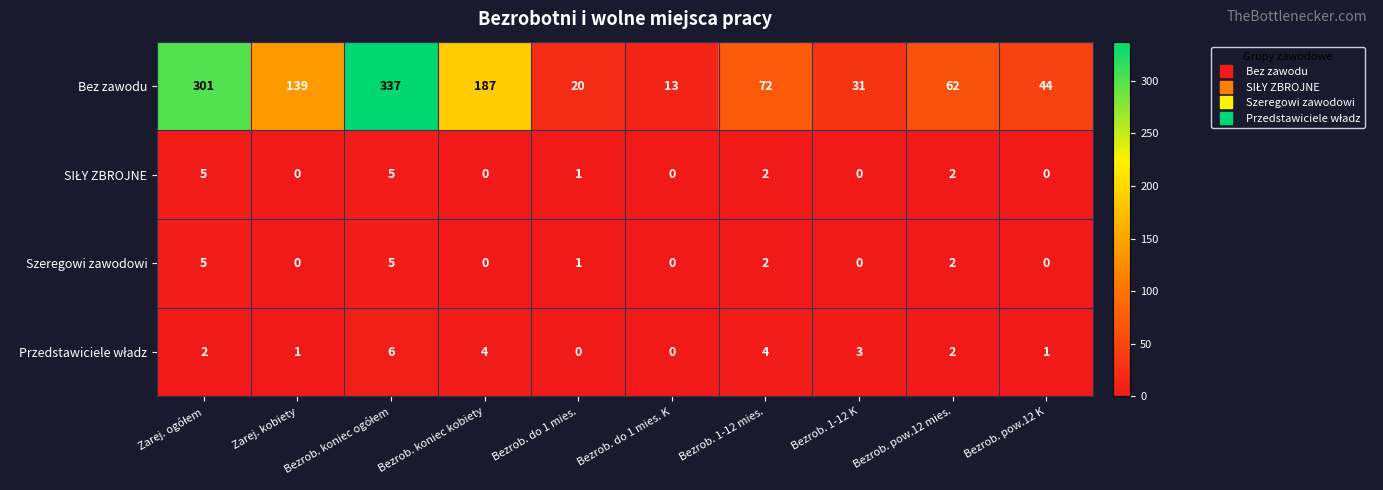

Which series has the widest spread of values?

Bez zawodu